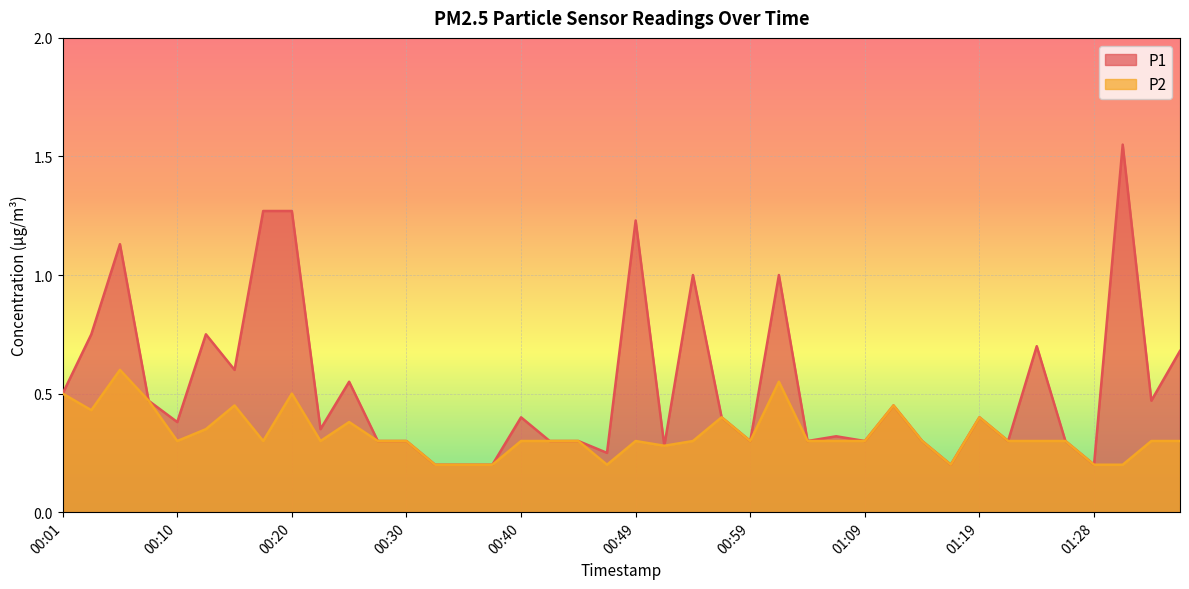

How many lines are shown in the chart?

2